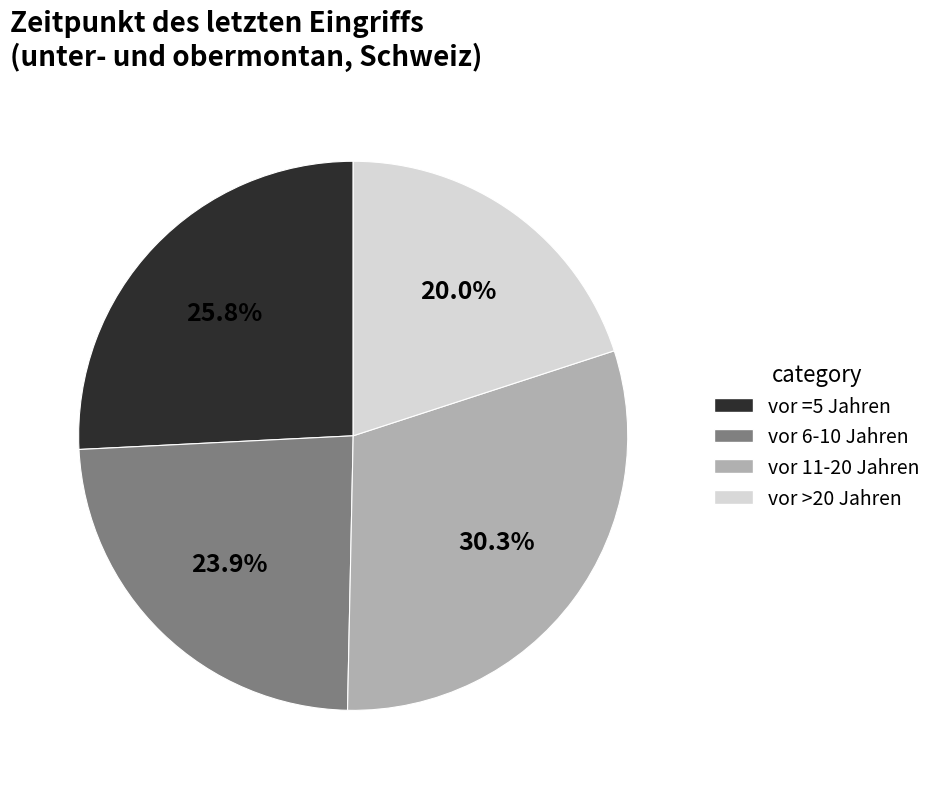

Which slice is the largest?

vor 11-20 Jahren